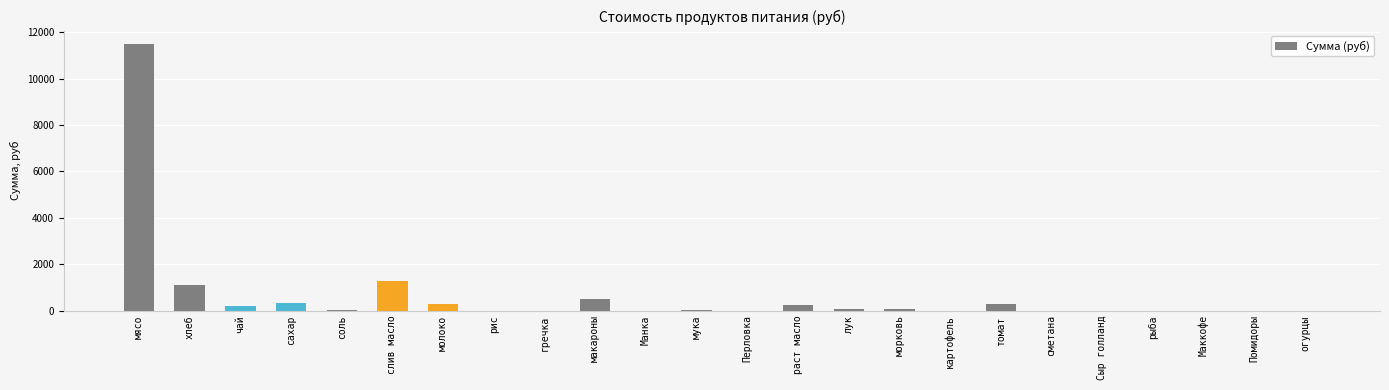

Which category has the highest value across all series?

мясо